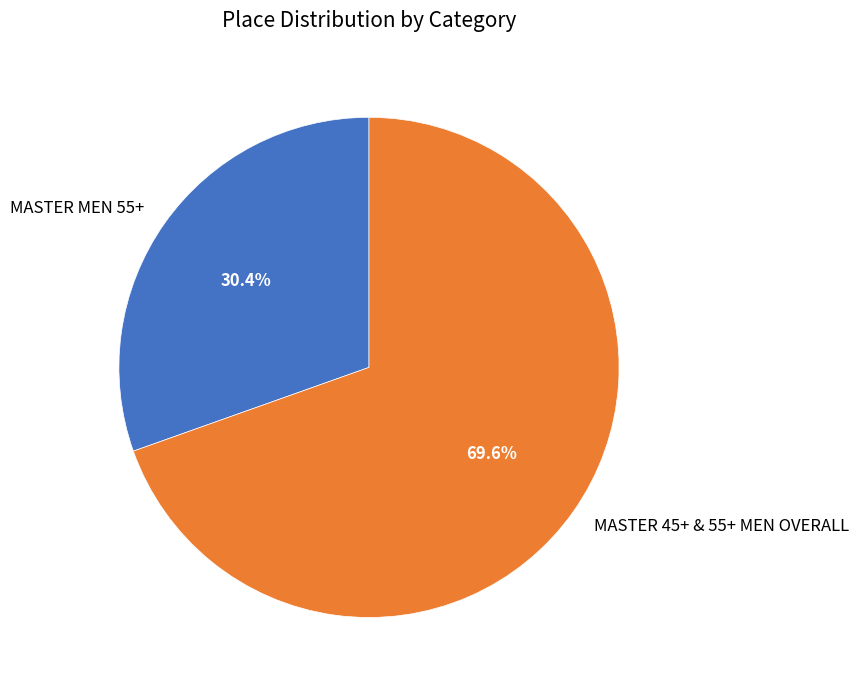

Between MASTER 45+ & 55+ MEN OVERALL and MASTER MEN 55+, which is larger?

MASTER 45+ & 55+ MEN OVERALL